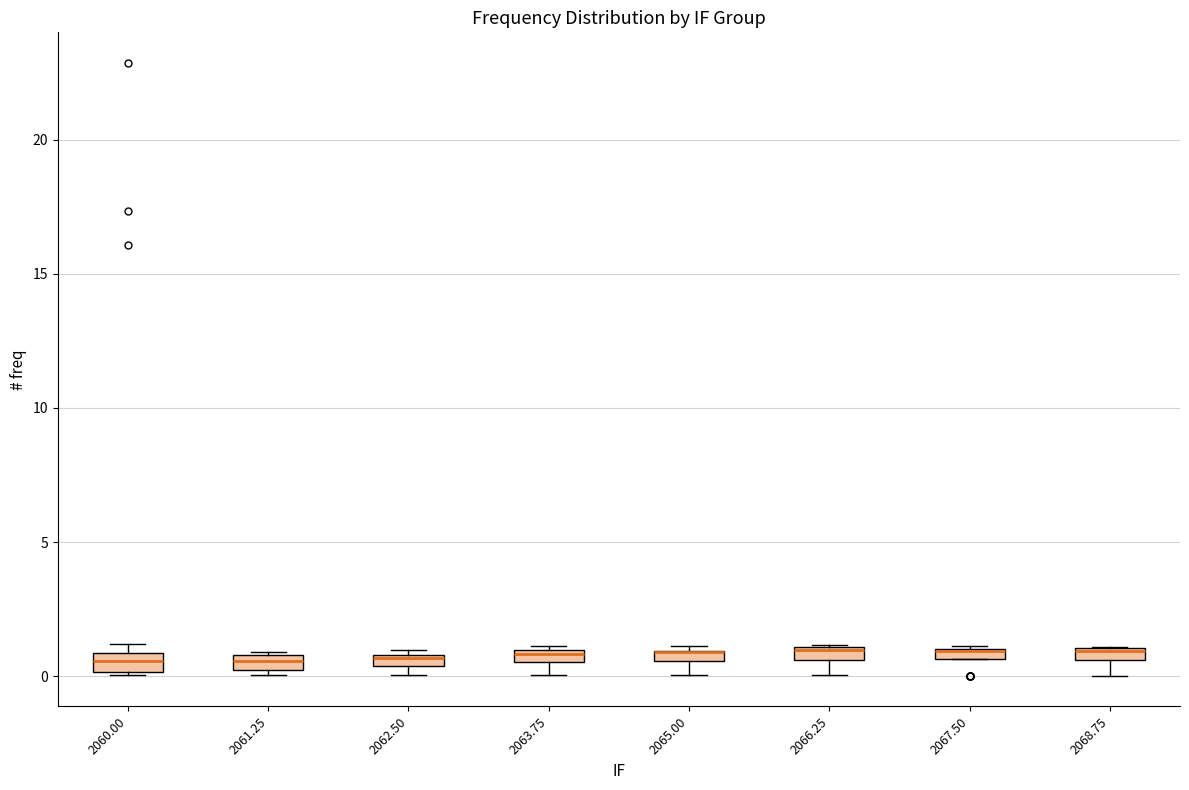

Where does the lower whisker of the box at x = 2068.75 end on the y-axis? The values are not printed on the chart, so give them approximately, as read against the axis.

0.0